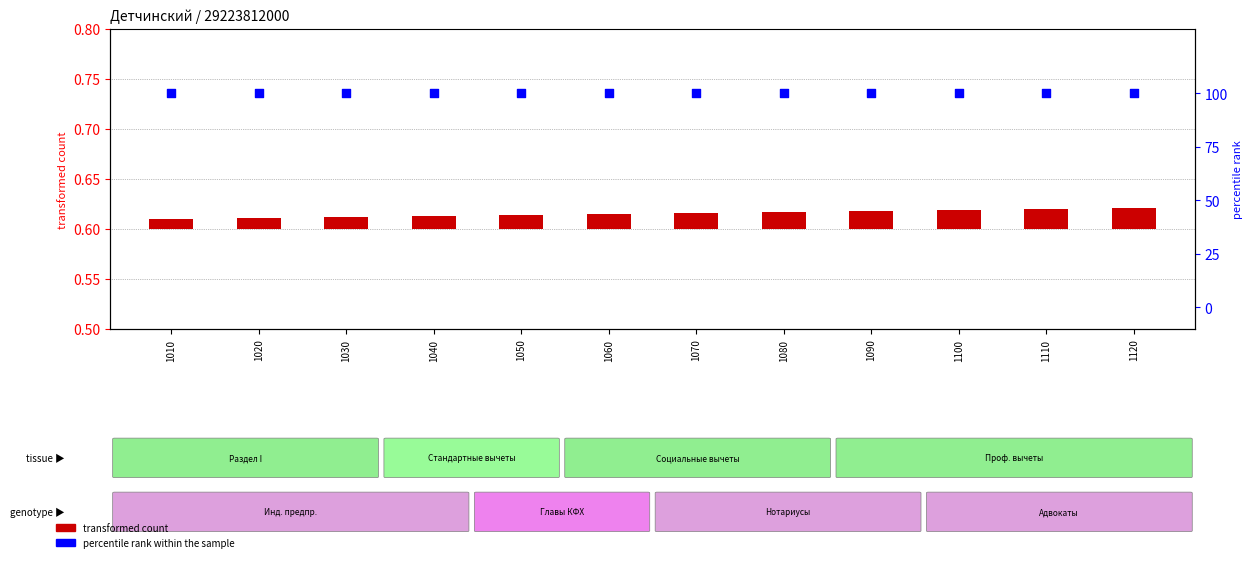

What are all the series names shown in the legend?

transformed count, percentile rank within the sample